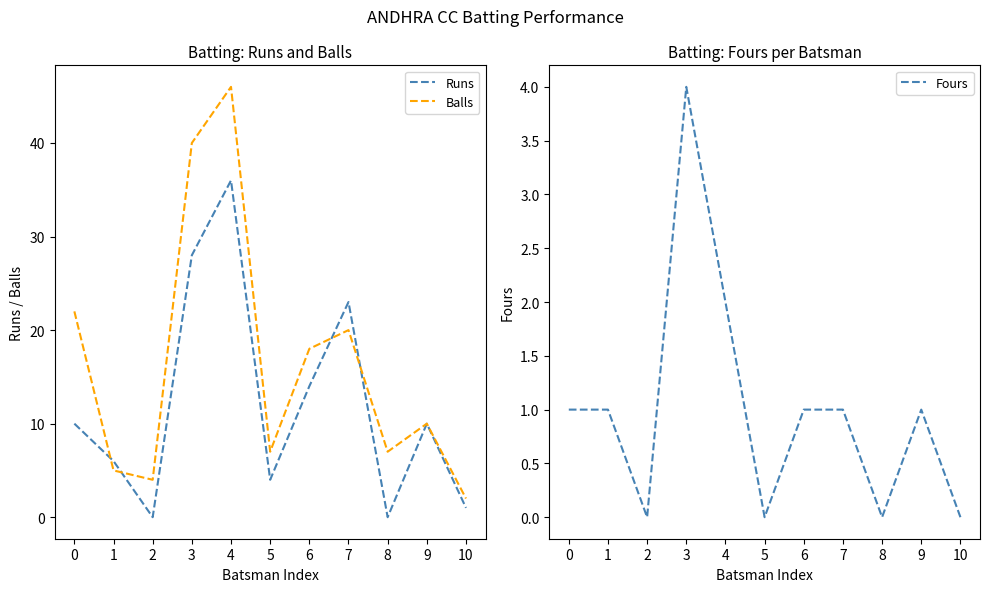

Does the chart have visible grid lines?

No